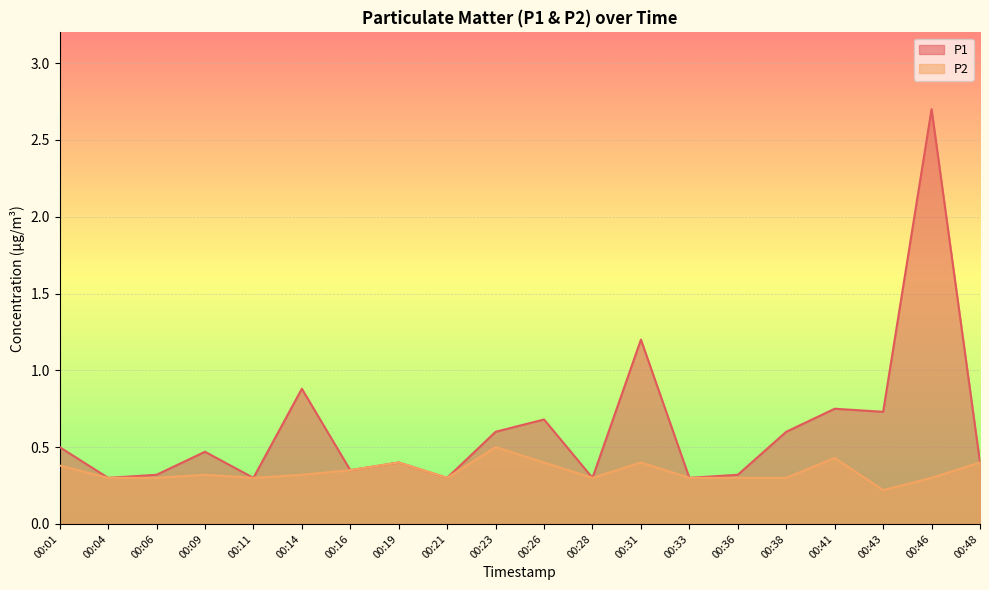

Between 00:09 and 00:43, which series saw the biggest shift?

P1